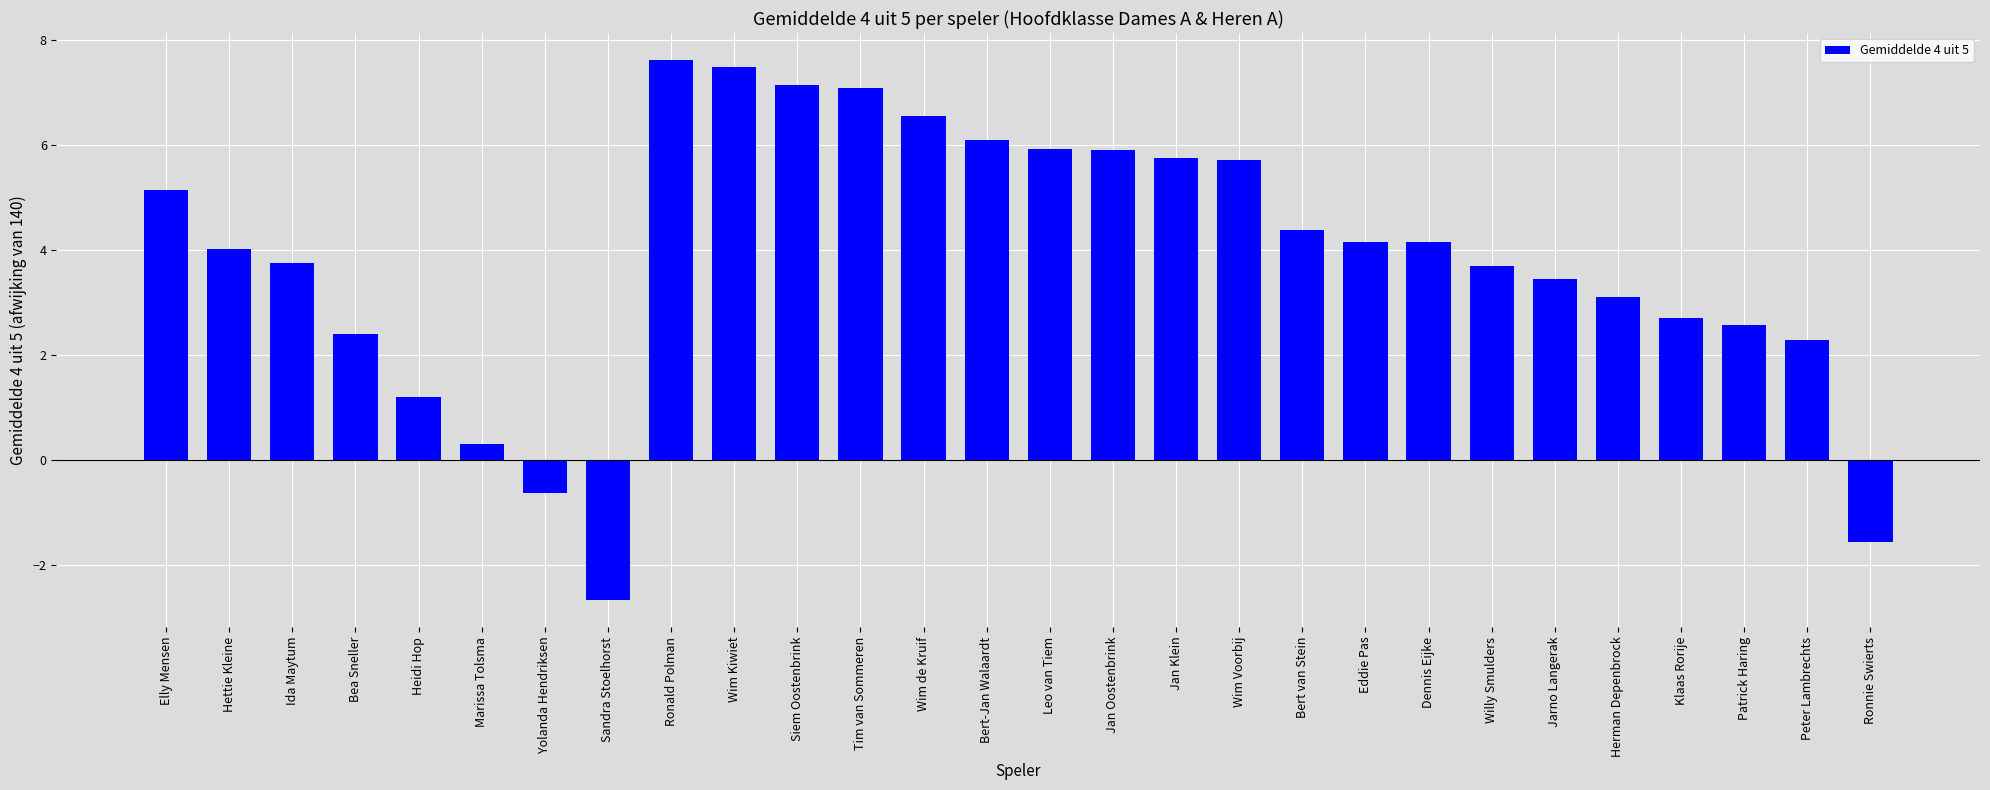

What value does the data have at Klaas Rorije?

2.7